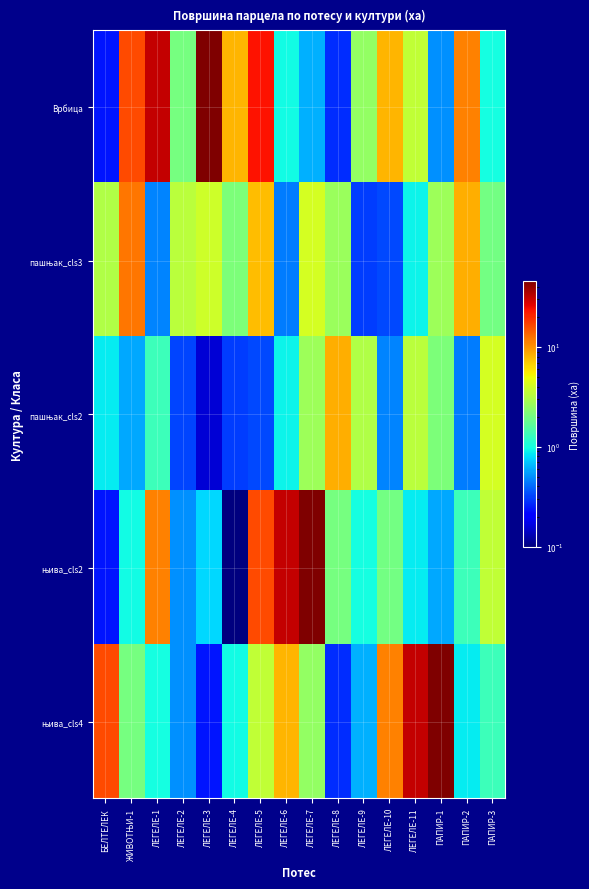

At ЛЕГЕЛЕ-4, list the series in order from smallest to largest.

њива_cls2, пашњак_cls2, њива_cls4, пашњак_cls3, Врбица